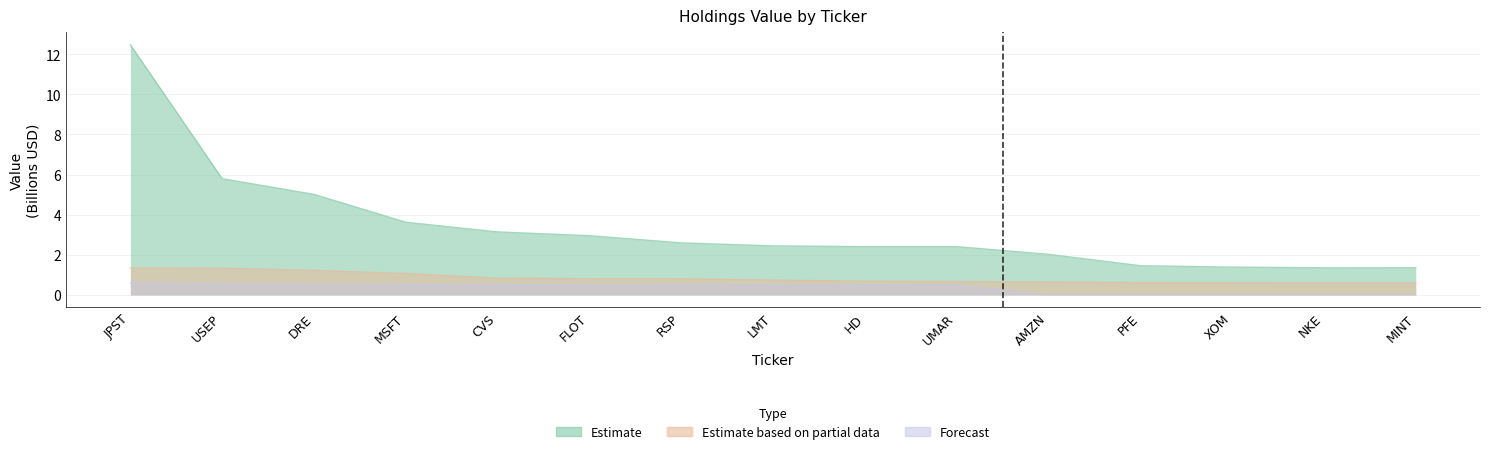

What is the difference between the second highest and second lowest values in the Estimate series?

4.4